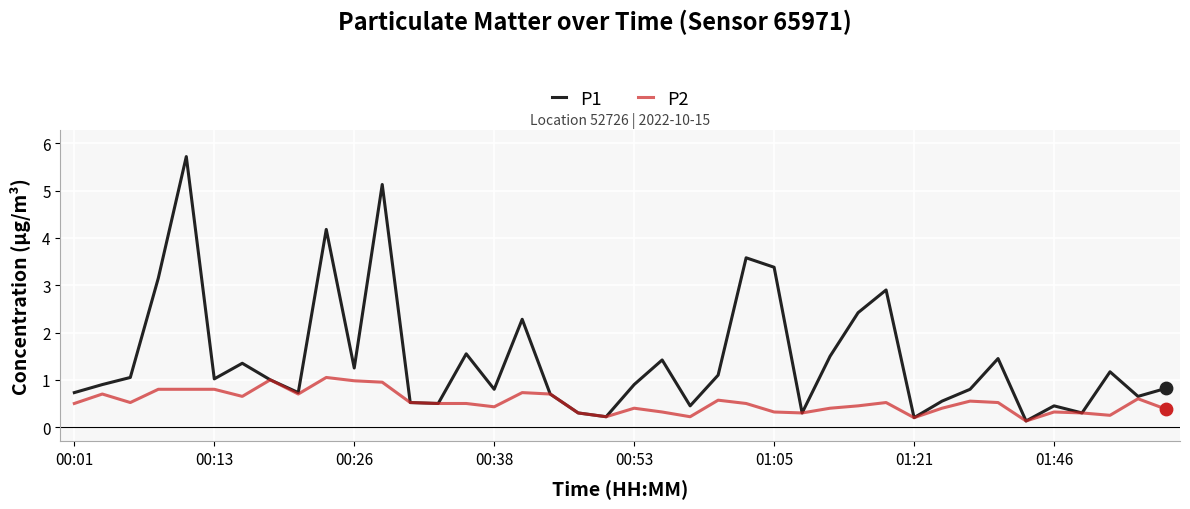

Which series has the widest spread of values?

P1